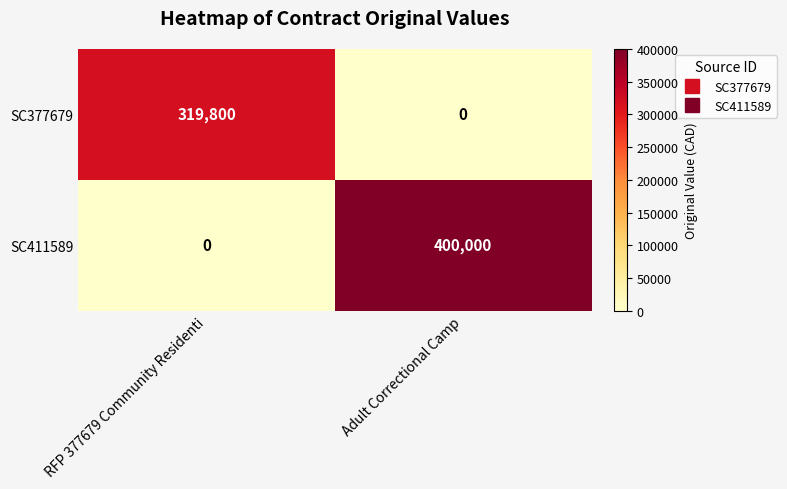

Reading right to left, extract all data points from this chart.

SC377679: 0	319800
SC411589: 400000	0